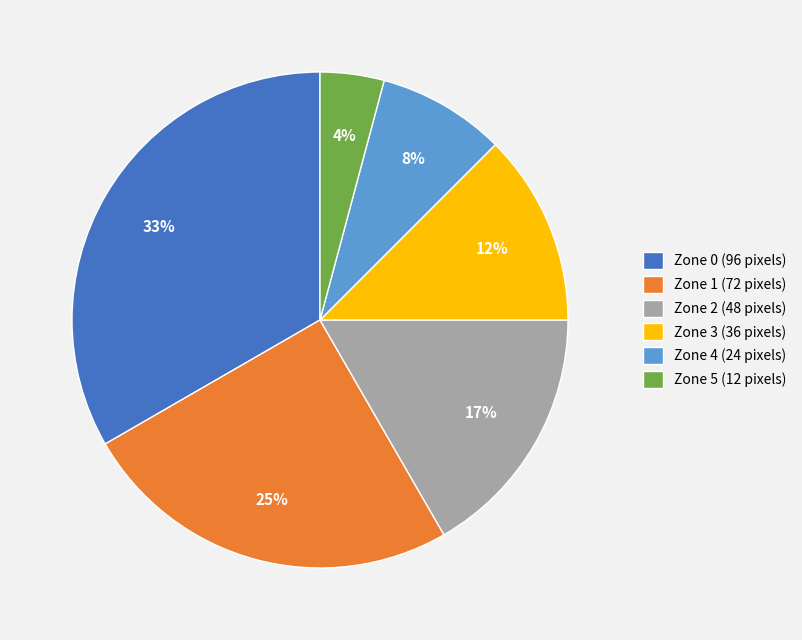

Which slice is the largest?

Zone 0